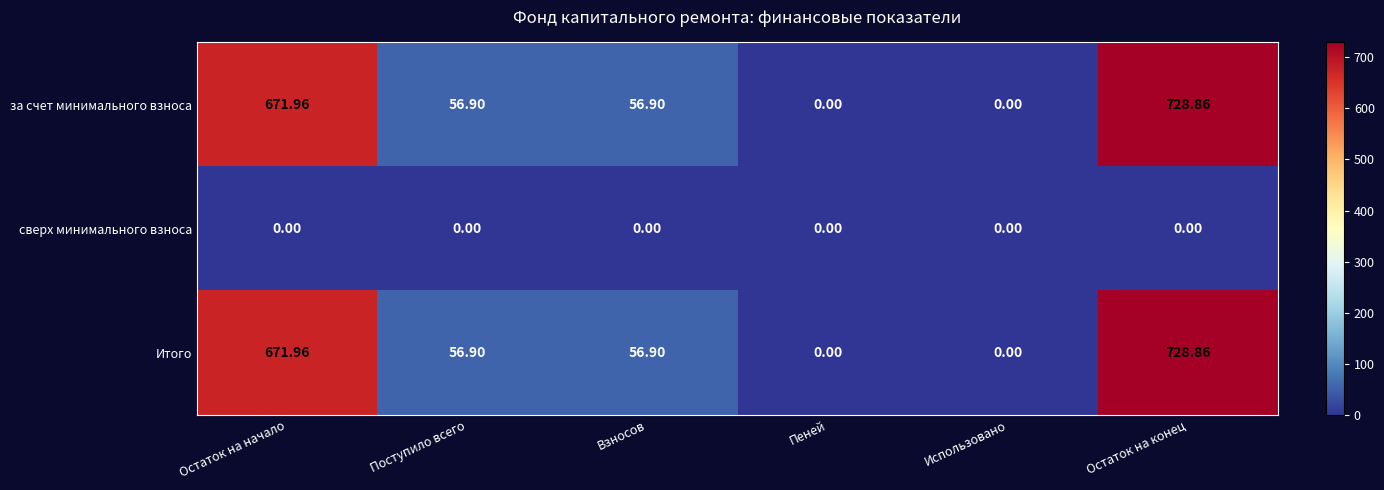

At which category does the chart reach its peak across all series?

Остаток на конец